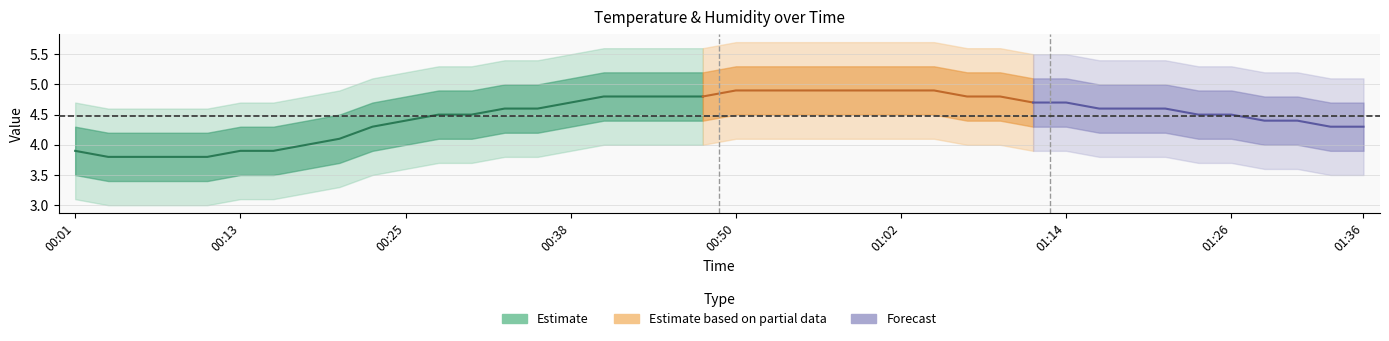

Is the value of humidity at 01:31 greater than the value of temperature at 01:07?

No